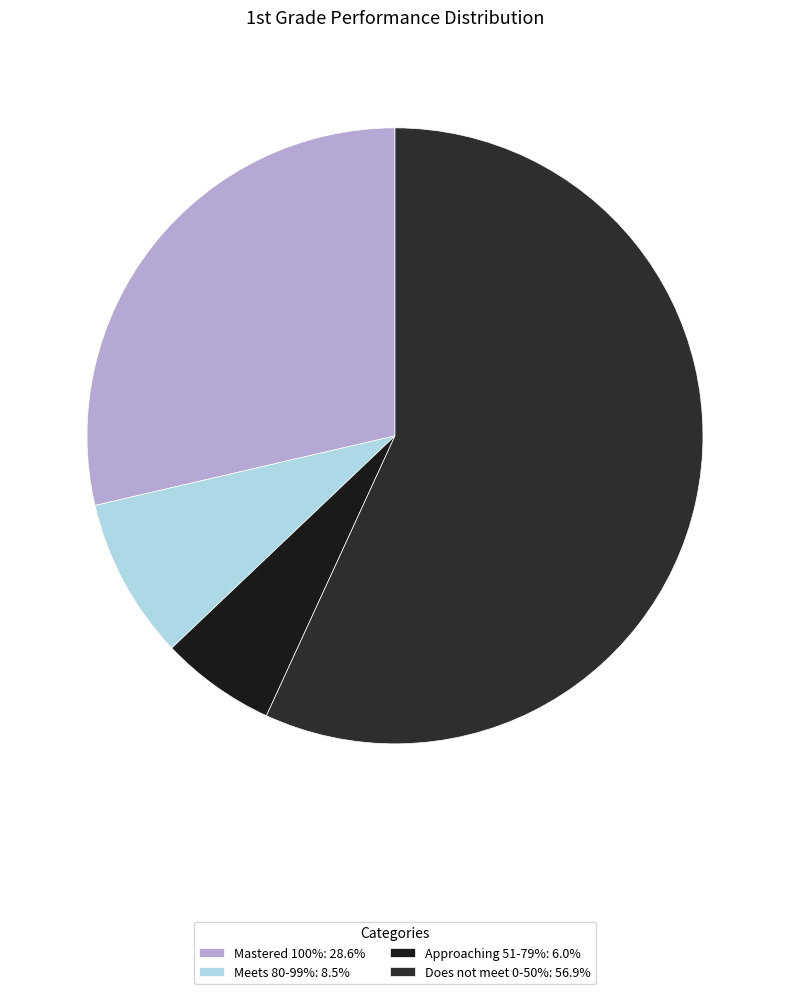

Does Approaching 51-79% account for over 50% of the chart?

No